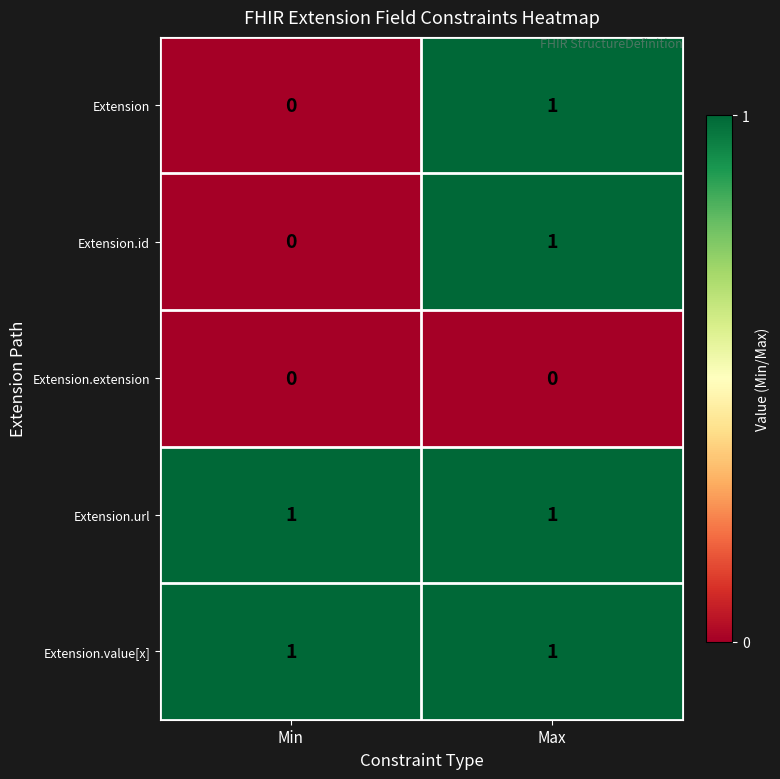

Reading left to right, list all the values displayed in this chart.

Extension: Min=0	Max=1
Extension.id: Min=0	Max=1
Extension.extension: Min=0	Max=0
Extension.url: Min=1	Max=1
Extension.value[x]: Min=1	Max=1